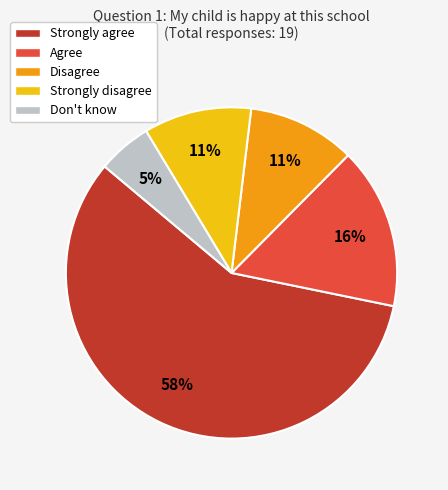

To the nearest percent, what is the combined percentage of Disagree and Strongly agree?

68%